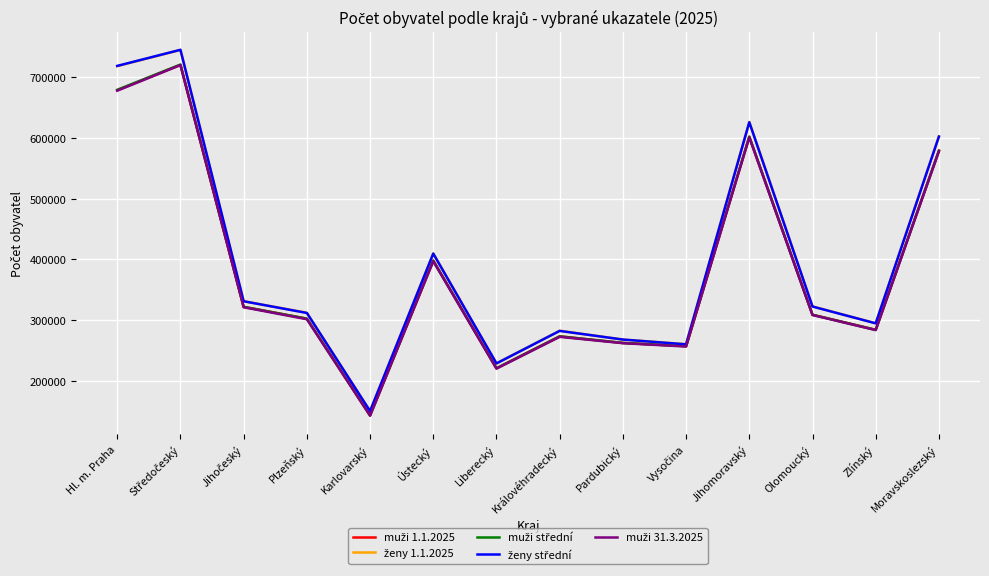

What is the spread (max minus min) of values at Karlovarský?

7688